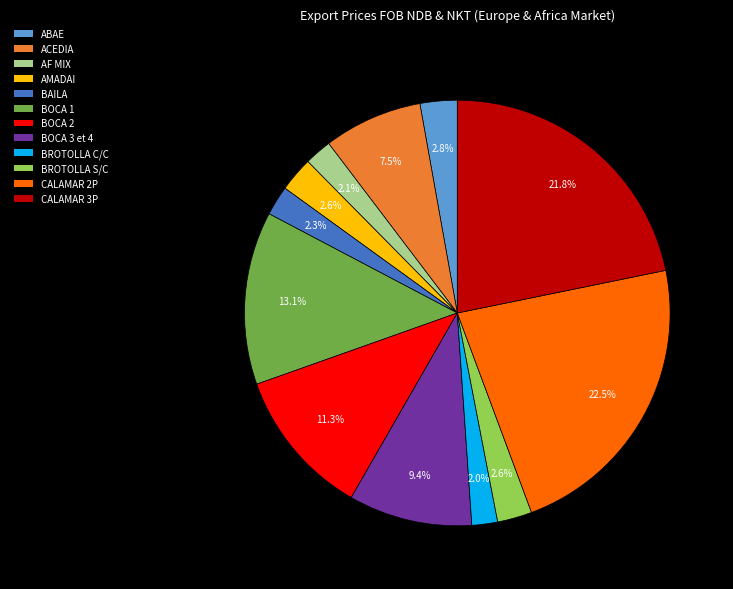

Count the number of slices in the pie.

12